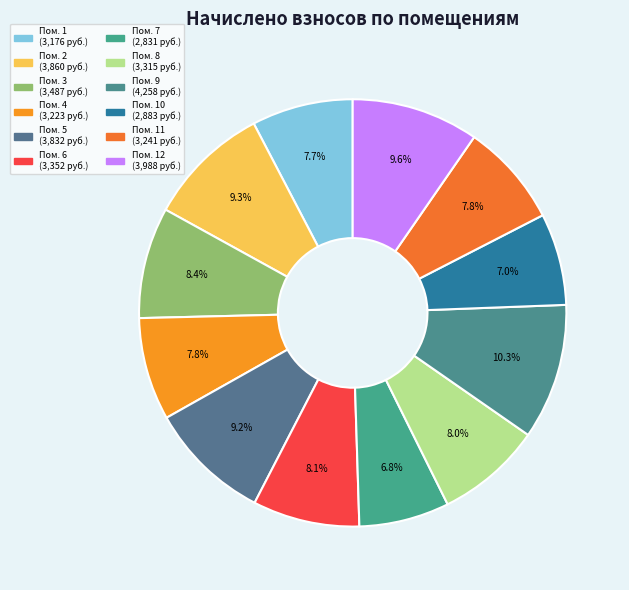

To the nearest percent, what is the average slice percentage?

8%